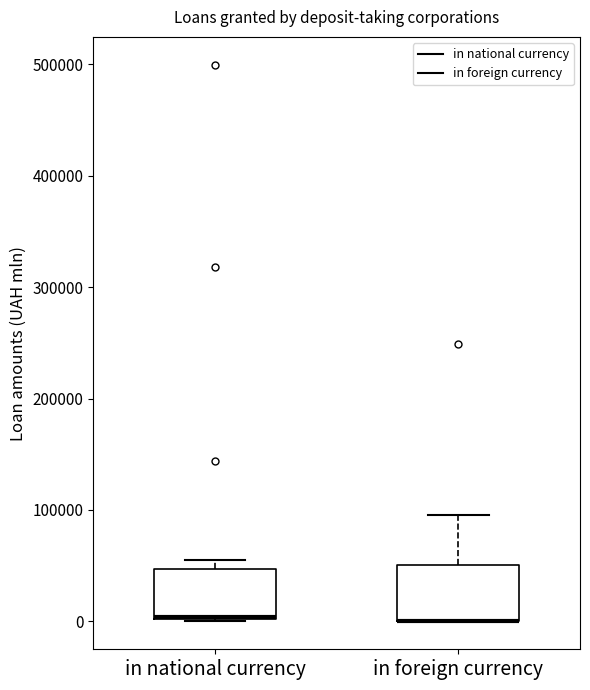

Where is the lower edge of the box for in foreign currency on the y-axis? The values are not printed on the chart, so give them approximately, as read against the axis.

0